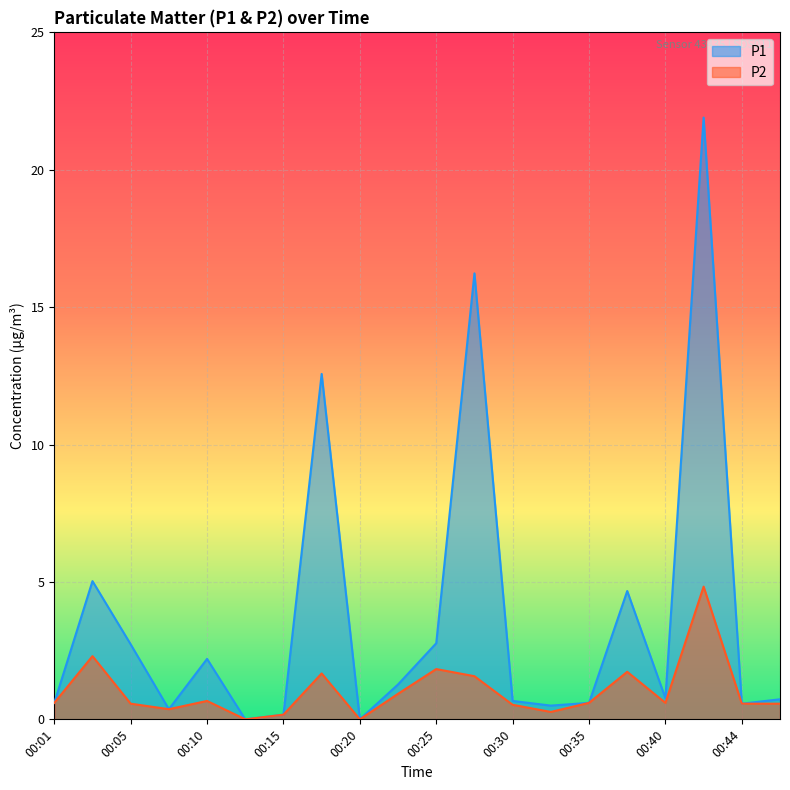

At which category does the chart reach its peak across all series?

00:42